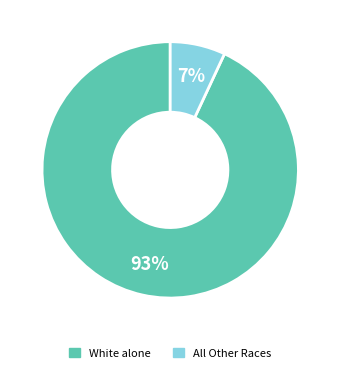

Is there a majority slice in this chart?

Yes